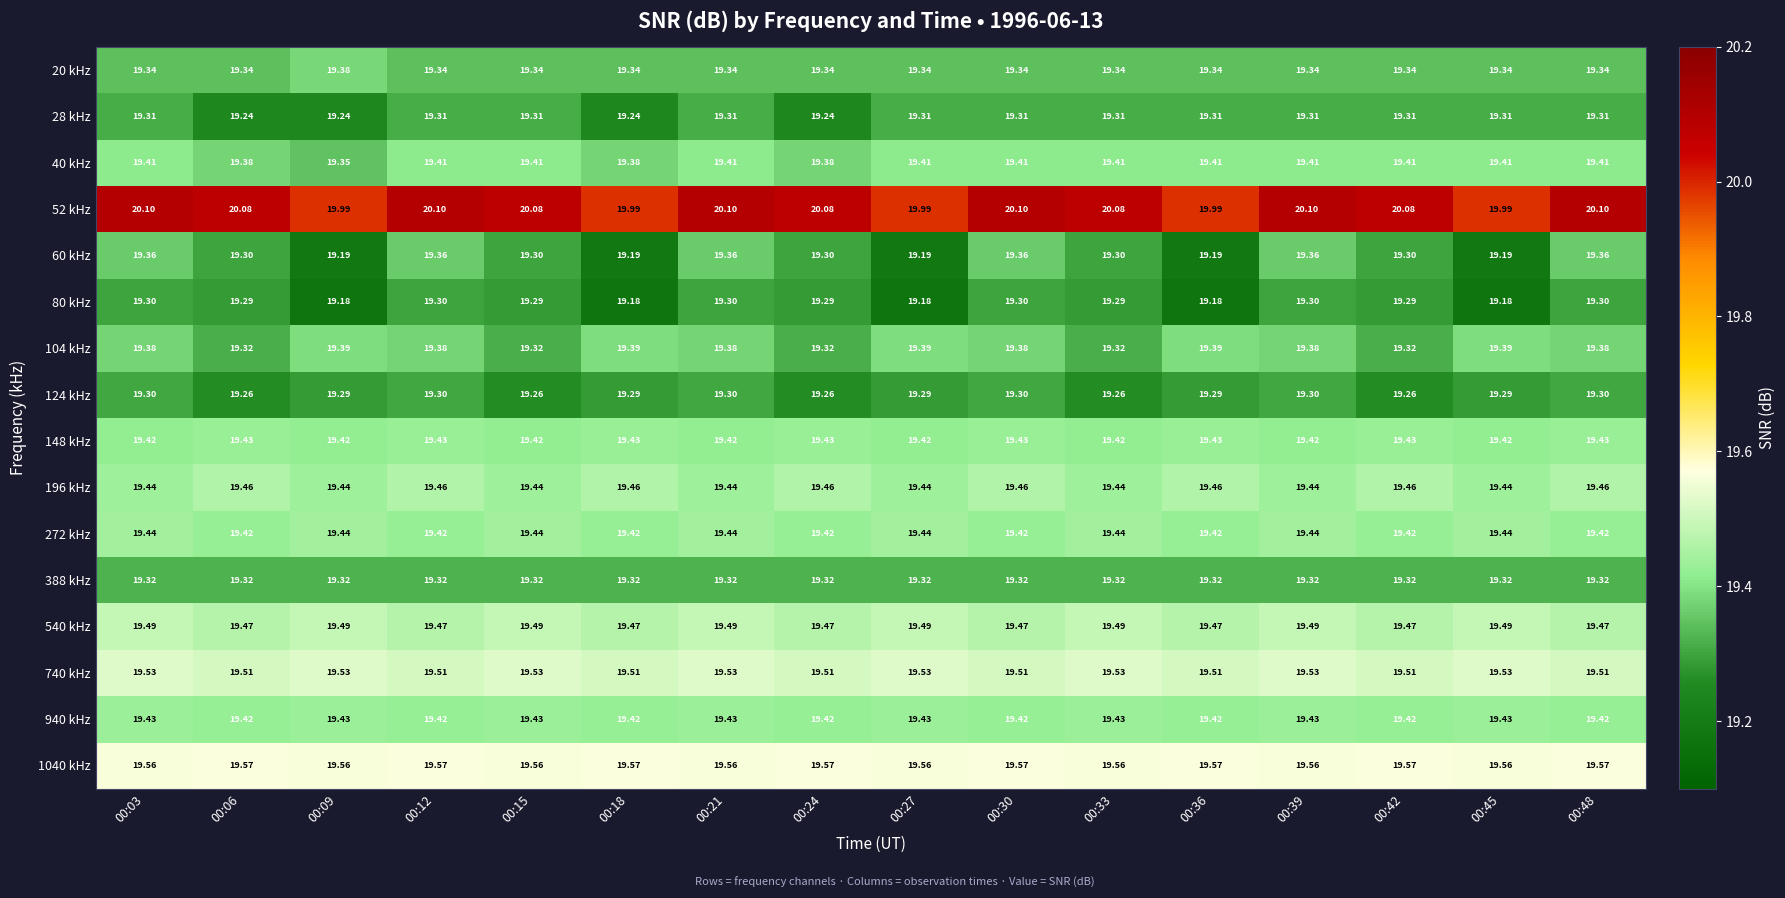

Reading left to right, transcribe all the data shown in this chart.

20 kHz: 00:03=19.3	00:06=19.3	00:09=19.4	00:12=19.3	00:15=19.3	00:18=19.3	00:21=19.3	00:24=19.3	00:27=19.3	00:30=19.3	00:33=19.3	00:36=19.3	00:39=19.3	00:42=19.3	00:45=19.3	00:48=19.3
28 kHz: 00:03=19.3	00:06=19.2	00:09=19.2	00:12=19.3	00:15=19.3	00:18=19.2	00:21=19.3	00:24=19.2	00:27=19.3	00:30=19.3	00:33=19.3	00:36=19.3	00:39=19.3	00:42=19.3	00:45=19.3	00:48=19.3
40 kHz: 00:03=19.4	00:06=19.4	00:09=19.4	00:12=19.4	00:15=19.4	00:18=19.4	00:21=19.4	00:24=19.4	00:27=19.4	00:30=19.4	00:33=19.4	00:36=19.4	00:39=19.4	00:42=19.4	00:45=19.4	00:48=19.4
52 kHz: 00:03=20.1	00:06=20.1	00:09=20.0	00:12=20.1	00:15=20.1	00:18=20.0	00:21=20.1	00:24=20.1	00:27=20.0	00:30=20.1	00:33=20.1	00:36=20.0	00:39=20.1	00:42=20.1	00:45=20.0	00:48=20.1
60 kHz: 00:03=19.4	00:06=19.3	00:09=19.2	00:12=19.4	00:15=19.3	00:18=19.2	00:21=19.4	00:24=19.3	00:27=19.2	00:30=19.4	00:33=19.3	00:36=19.2	00:39=19.4	00:42=19.3	00:45=19.2	00:48=19.4
80 kHz: 00:03=19.3	00:06=19.3	00:09=19.2	00:12=19.3	00:15=19.3	00:18=19.2	00:21=19.3	00:24=19.3	00:27=19.2	00:30=19.3	00:33=19.3	00:36=19.2	00:39=19.3	00:42=19.3	00:45=19.2	00:48=19.3
104 kHz: 00:03=19.4	00:06=19.3	00:09=19.4	00:12=19.4	00:15=19.3	00:18=19.4	00:21=19.4	00:24=19.3	00:27=19.4	00:30=19.4	00:33=19.3	00:36=19.4	00:39=19.4	00:42=19.3	00:45=19.4	00:48=19.4
124 kHz: 00:03=19.3	00:06=19.3	00:09=19.3	00:12=19.3	00:15=19.3	00:18=19.3	00:21=19.3	00:24=19.3	00:27=19.3	00:30=19.3	00:33=19.3	00:36=19.3	00:39=19.3	00:42=19.3	00:45=19.3	00:48=19.3
148 kHz: 00:03=19.4	00:06=19.4	00:09=19.4	00:12=19.4	00:15=19.4	00:18=19.4	00:21=19.4	00:24=19.4	00:27=19.4	00:30=19.4	00:33=19.4	00:36=19.4	00:39=19.4	00:42=19.4	00:45=19.4	00:48=19.4
196 kHz: 00:03=19.4	00:06=19.5	00:09=19.4	00:12=19.5	00:15=19.4	00:18=19.5	00:21=19.4	00:24=19.5	00:27=19.4	00:30=19.5	00:33=19.4	00:36=19.5	00:39=19.4	00:42=19.5	00:45=19.4	00:48=19.5
272 kHz: 00:03=19.4	00:06=19.4	00:09=19.4	00:12=19.4	00:15=19.4	00:18=19.4	00:21=19.4	00:24=19.4	00:27=19.4	00:30=19.4	00:33=19.4	00:36=19.4	00:39=19.4	00:42=19.4	00:45=19.4	00:48=19.4
388 kHz: 00:03=19.3	00:06=19.3	00:09=19.3	00:12=19.3	00:15=19.3	00:18=19.3	00:21=19.3	00:24=19.3	00:27=19.3	00:30=19.3	00:33=19.3	00:36=19.3	00:39=19.3	00:42=19.3	00:45=19.3	00:48=19.3
540 kHz: 00:03=19.5	00:06=19.5	00:09=19.5	00:12=19.5	00:15=19.5	00:18=19.5	00:21=19.5	00:24=19.5	00:27=19.5	00:30=19.5	00:33=19.5	00:36=19.5	00:39=19.5	00:42=19.5	00:45=19.5	00:48=19.5
740 kHz: 00:03=19.5	00:06=19.5	00:09=19.5	00:12=19.5	00:15=19.5	00:18=19.5	00:21=19.5	00:24=19.5	00:27=19.5	00:30=19.5	00:33=19.5	00:36=19.5	00:39=19.5	00:42=19.5	00:45=19.5	00:48=19.5
940 kHz: 00:03=19.4	00:06=19.4	00:09=19.4	00:12=19.4	00:15=19.4	00:18=19.4	00:21=19.4	00:24=19.4	00:27=19.4	00:30=19.4	00:33=19.4	00:36=19.4	00:39=19.4	00:42=19.4	00:45=19.4	00:48=19.4
1040 kHz: 00:03=19.6	00:06=19.6	00:09=19.6	00:12=19.6	00:15=19.6	00:18=19.6	00:21=19.6	00:24=19.6	00:27=19.6	00:30=19.6	00:33=19.6	00:36=19.6	00:39=19.6	00:42=19.6	00:45=19.6	00:48=19.6